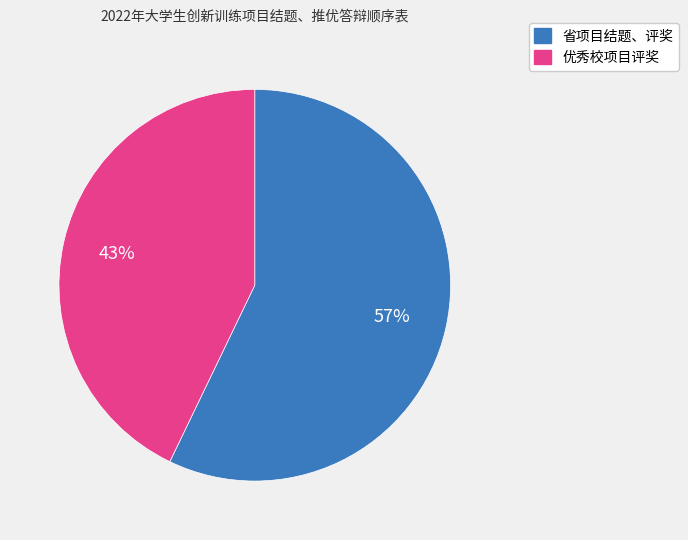

What percentage is the 省项目结题、评奖 slice, to the nearest percent?

57%